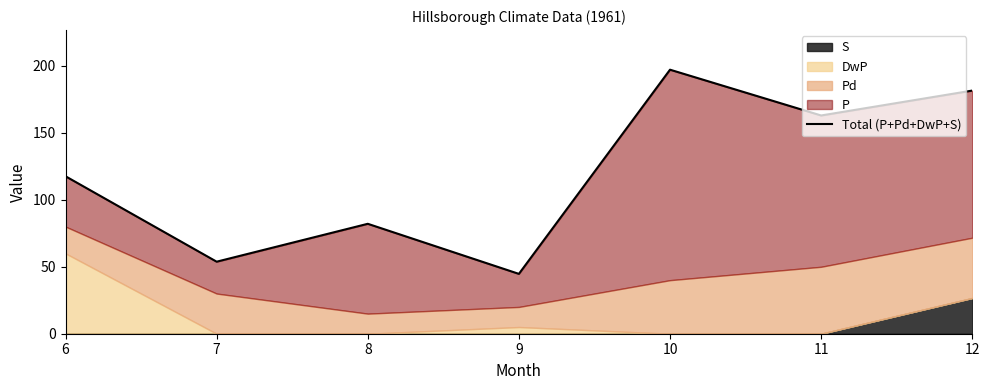

Reading left to right, list all the values displayed in this chart.

6=117.6	7=53.8	8=82.1	9=44.7	10=197.2	11=163.0	12=181.6